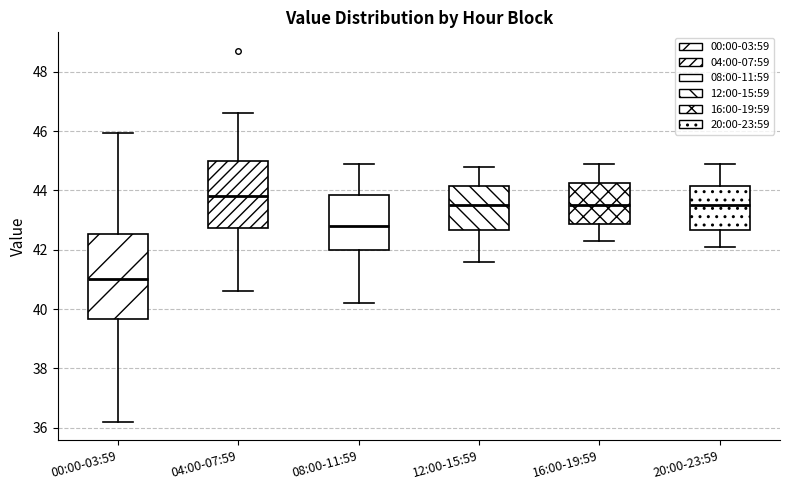

Reading left to right, read every box against the y-axis: the position of its median line, the range the box covers, and the ends of its whiskers. The values are not printed on the chart, so give them approximately, as read against the axis.

00:00-03:59: median 41.0, box 39.6 to 42.6, whiskers 36.2 to 46.0
04:00-07:59: median 43.8, box 42.8 to 45.0, whiskers 40.6 to 46.6
08:00-11:59: median 42.8, box 42.0 to 43.8, whiskers 40.2 to 45.0
12:00-15:59: median 43.6, box 42.6 to 44.2, whiskers 41.6 to 44.8
16:00-19:59: median 43.6, box 42.8 to 44.2, whiskers 42.4 to 45.0
20:00-23:59: median 43.6, box 42.6 to 44.2, whiskers 42.2 to 45.0